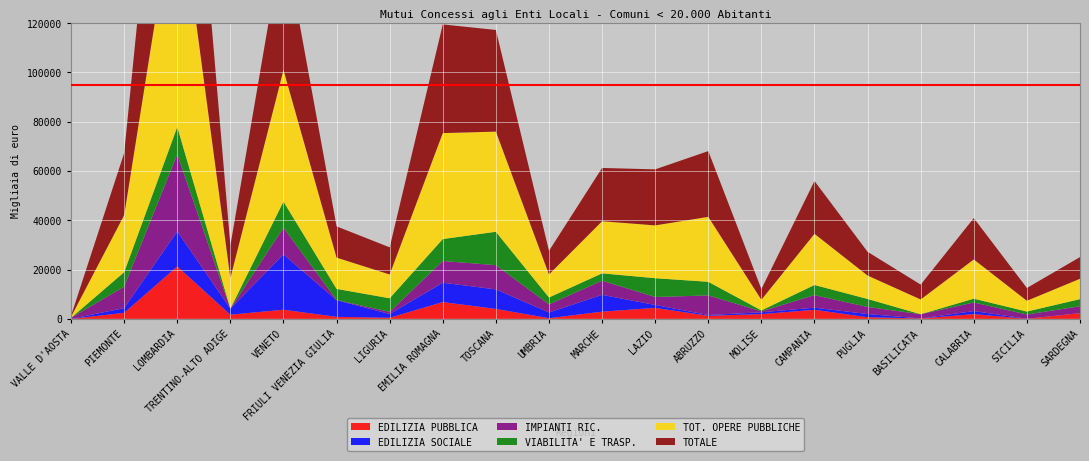

Reading right to left, what are all the values shown in this chart?

EDILIZIA PUBBLICA: SARDEGNA=2307	SICILIA=40	CALABRIA=1927	BASILICATA=170	PUGLIA=669	CAMPANIA=3682	MOLISE=1923	ABRUZZO=1253	LAZIO=4452	MARCHE=2921	UMBRIA=275	TOSCANA=4033	EMILIA ROMAGNA=6820	LIGURIA=437	FRIULI VENEZIA GIULIA=830	VENETO=3700	TRENTINO-ALTO ADIGE=1698	LOMBARDIA=21273	PIEMONTE=2445	VALLE D'AOSTA=0
EDILIZIA SOCIALE: SARDEGNA=0	SICILIA=0	CALABRIA=1238	BASILICATA=0	PUGLIA=1291	CAMPANIA=865	MOLISE=743	ABRUZZO=315	LAZIO=1186	MARCHE=6824	UMBRIA=2307	TOSCANA=7930	EMILIA ROMAGNA=7841	LIGURIA=1551	FRIULI VENEZIA GIULIA=6749	VENETO=22460	TRENTINO-ALTO ADIGE=2458	LOMBARDIA=14241	PIEMONTE=1931	VALLE D'AOSTA=0
IMPIANTI RIC.: SARDEGNA=2815	SICILIA=1732	CALABRIA=3480	BASILICATA=1718	PUGLIA=2875	CAMPANIA=5079	MOLISE=391	ABRUZZO=7936	LAZIO=3237	MARCHE=5739	UMBRIA=3286	TOSCANA=9828	EMILIA ROMAGNA=8821	LIGURIA=859	FRIULI VENEZIA GIULIA=100	VENETO=10810	TRENTINO-ALTO ADIGE=0	LOMBARDIA=31245	PIEMONTE=8687	VALLE D'AOSTA=434
VIABILITA' E TRASP.: SARDEGNA=2891	SICILIA=1191	CALABRIA=1549	BASILICATA=0	PUGLIA=3236	CAMPANIA=4120	MOLISE=376	ABRUZZO=5536	LAZIO=7629	MARCHE=2991	UMBRIA=2806	TOSCANA=13555	EMILIA ROMAGNA=8907	LIGURIA=5510	FRIULI VENEZIA GIULIA=4487	VENETO=10637	TRENTINO-ALTO ADIGE=0	LOMBARDIA=11135	PIEMONTE=5892	VALLE D'AOSTA=0
TOT. OPERE PUBBLICHE: SARDEGNA=8255	SICILIA=4383	CALABRIA=15917	BASILICATA=5985	PUGLIA=9504	CAMPANIA=20761	MOLISE=4310	ABRUZZO=26352	LAZIO=21428	MARCHE=21138	UMBRIA=9330	TOSCANA=40628	EMILIA ROMAGNA=42991	LIGURIA=9658	FRIULI VENEZIA GIULIA=12681	VENETO=53393	TRENTINO-ALTO ADIGE=12414	LOMBARDIA=99525	PIEMONTE=23149	VALLE D'AOSTA=434
TOTALE: SARDEGNA=8803	SICILIA=5181	CALABRIA=16783	BASILICATA=6029	PUGLIA=9629	CAMPANIA=21427	MOLISE=4345	ABRUZZO=26682	LAZIO=22729	MARCHE=21625	UMBRIA=9600	TOSCANA=41252	EMILIA ROMAGNA=44093	LIGURIA=11009	FRIULI VENEZIA GIULIA=12681	VENETO=54501	TRENTINO-ALTO ADIGE=13188	LOMBARDIA=105643	PIEMONTE=25176	VALLE D'AOSTA=434